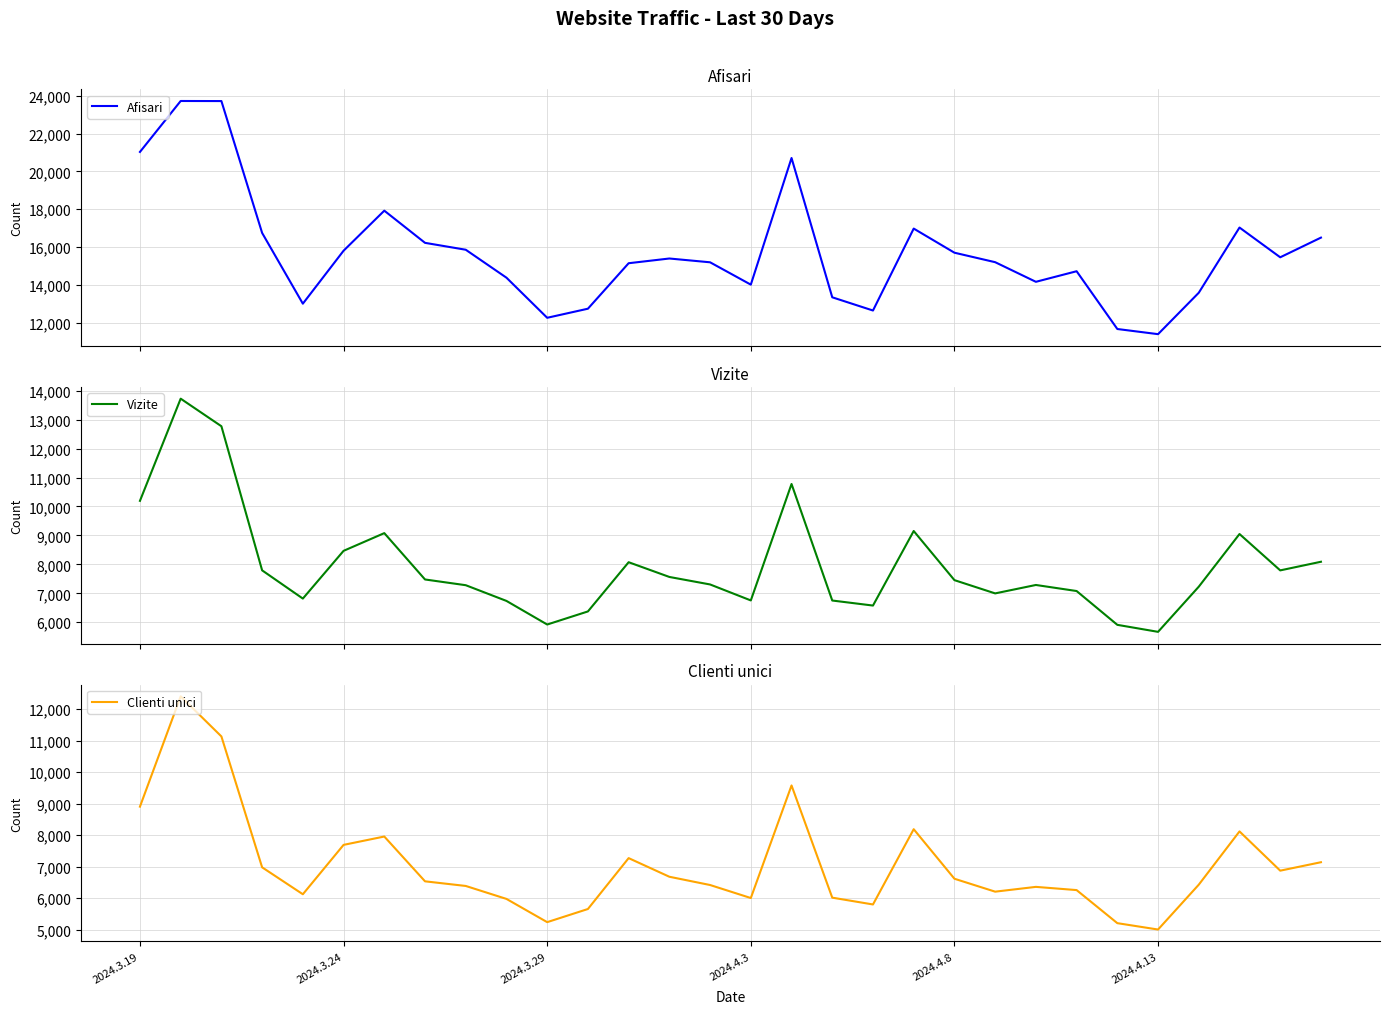

What is the difference between the Vizite values at 22 and 19?

1864